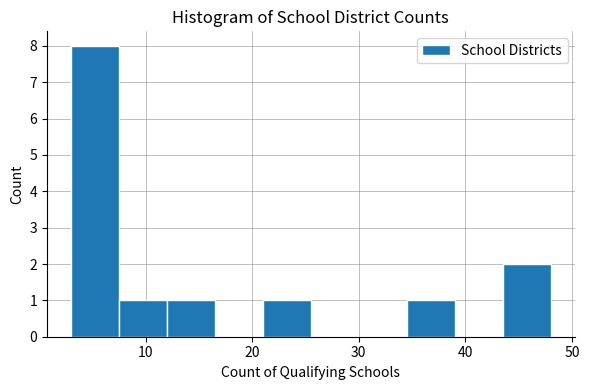

Reading left to right, transcribe this chart: for each bar, give the range it covers on the x-axis and its height. Neither the bar edges nor the heights are printed on the chart, so give them approximately, as read against the axes.

3.0 to 7.5: 8
7.5 to 12.0: 1
12.0 to 16.5: 1
16.5 to 21.0: 0
21.0 to 25.5: 1
25.5 to 30.0: 0
30.0 to 34.5: 0
34.5 to 39.0: 1
39.0 to 43.5: 0
43.5 to 48.0: 2